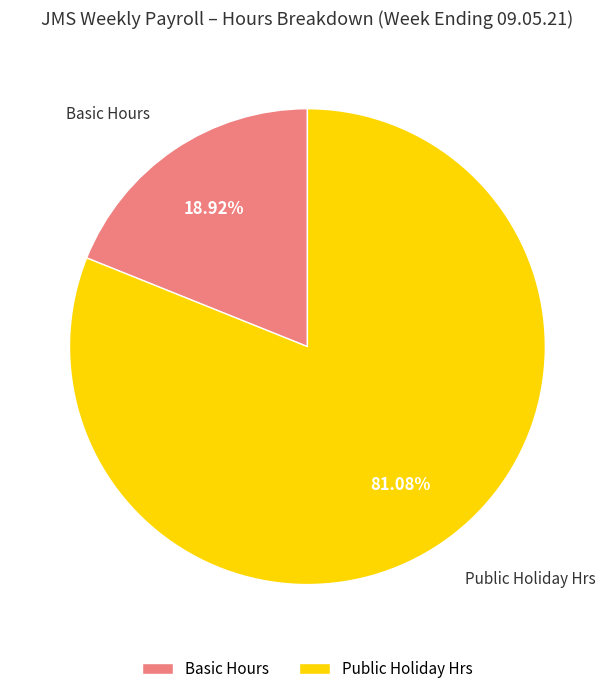

Does Basic Hours represent more than half of the total?

No